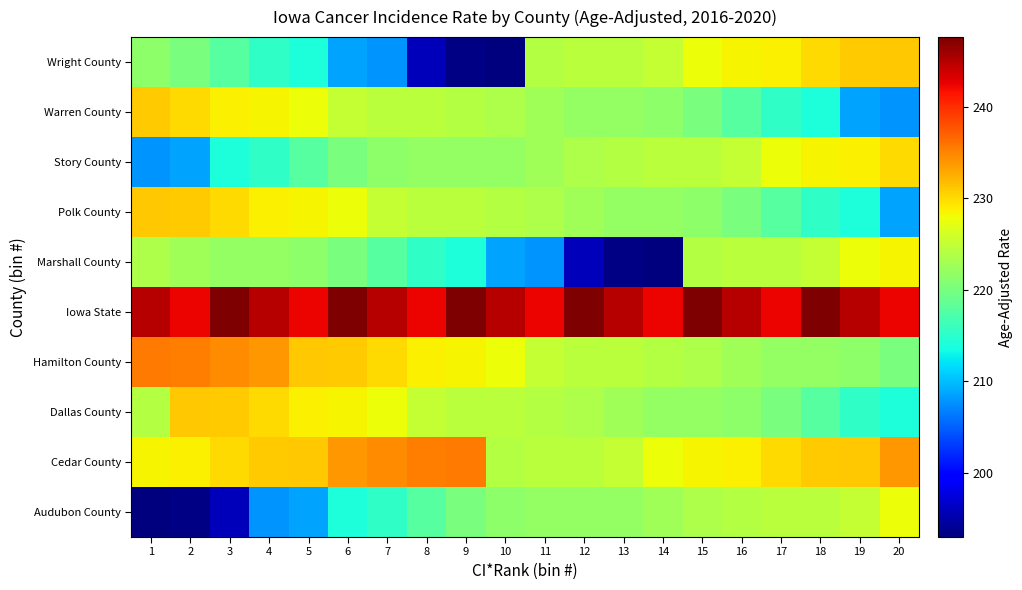

Which has a higher value, 7 or 1?

7